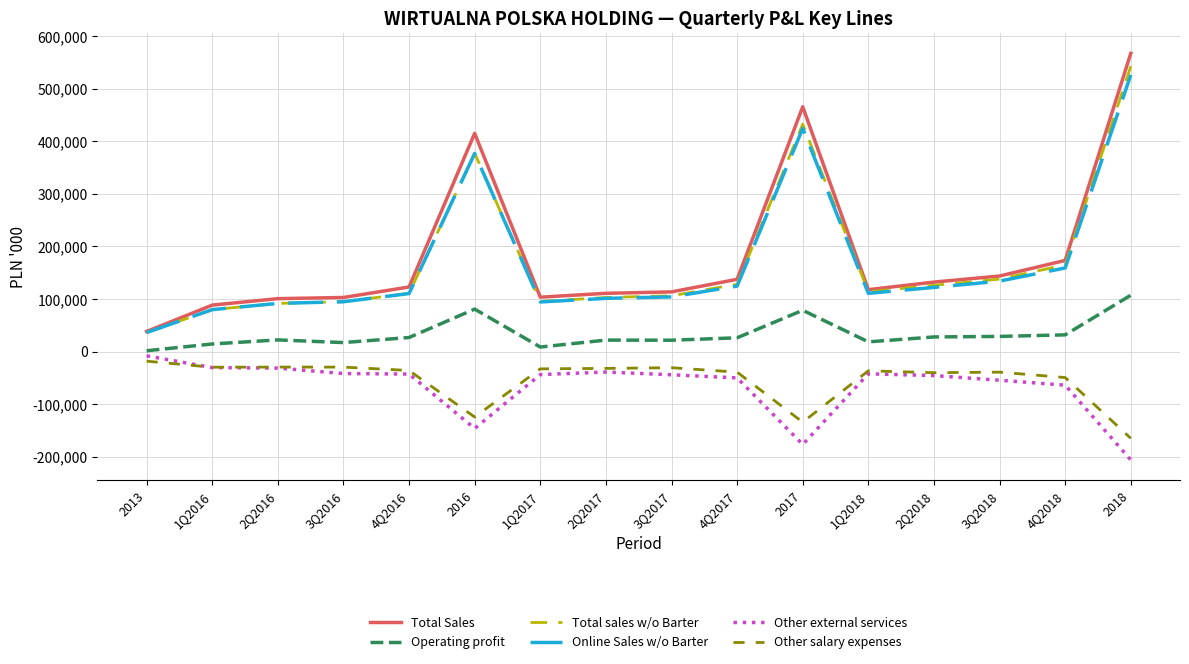

List the series in order of their peak value, highest first.

Total Sales, Total sales w/o Barter, Online Sales w/o Barter, Operating profit, Other external services, Other salary expenses